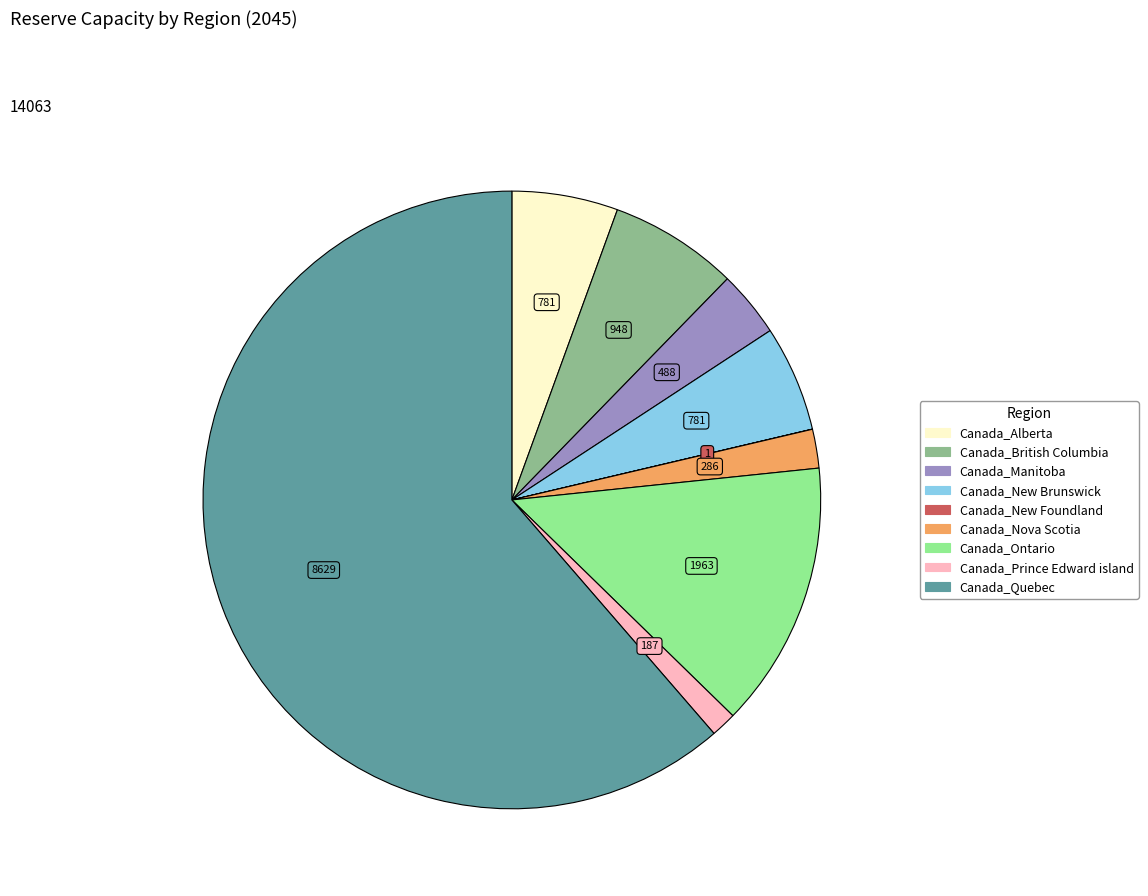

Does any single category account for the majority?

Yes